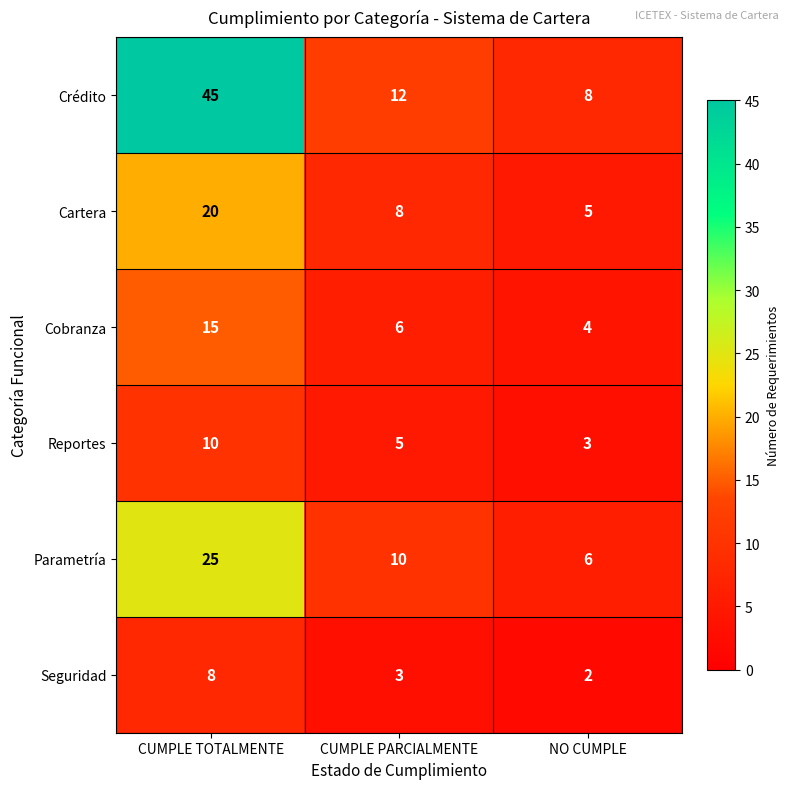

What is the total value across all series at CUMPLE TOTALMENTE?

123